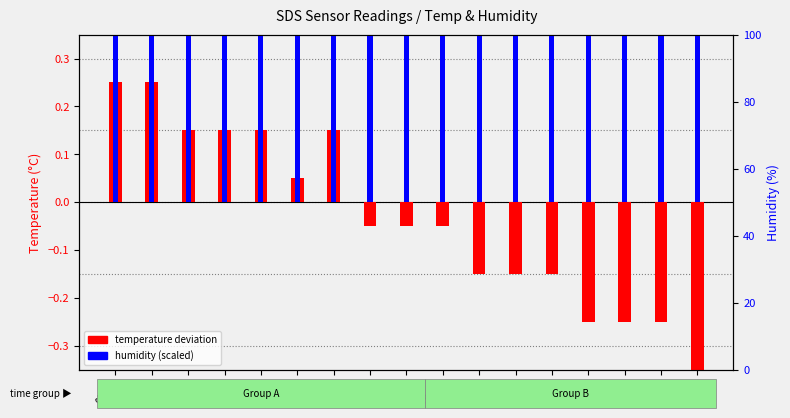

Is it true that temperature deviation equals -0.2 at 00:39?

False